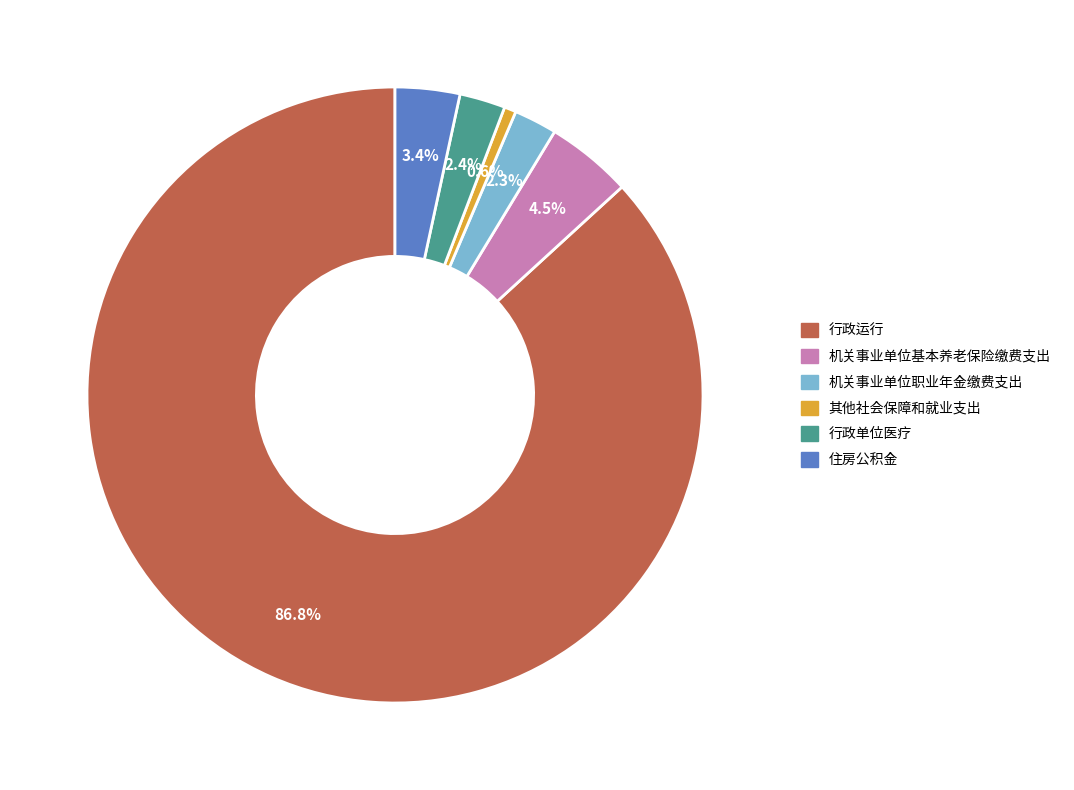

To the nearest percent, what percentage of the pie is 住房公积金?

3%